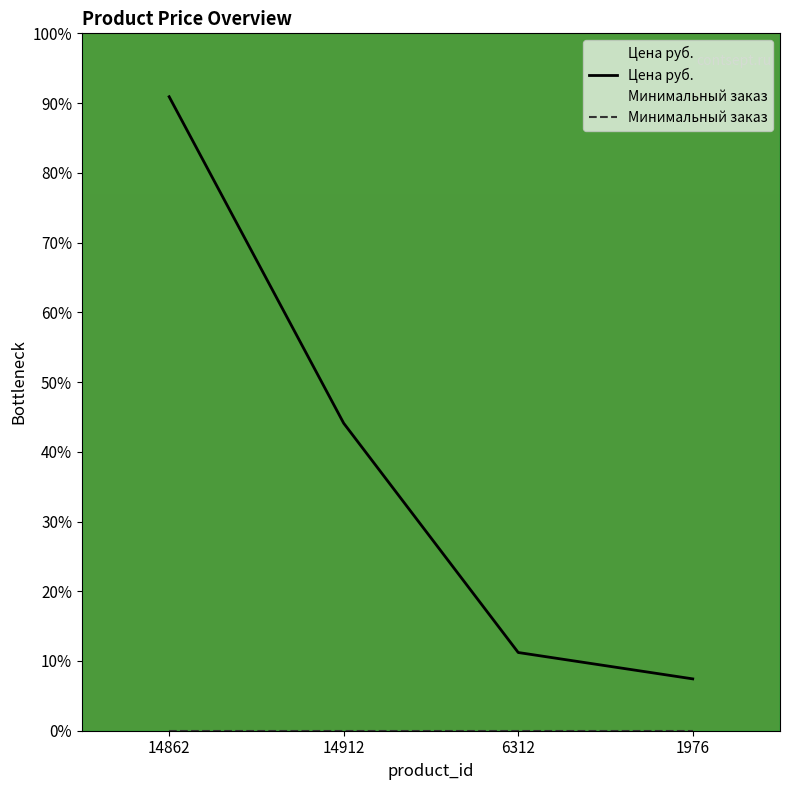

Which series has the largest total across all categories?

Цена руб.